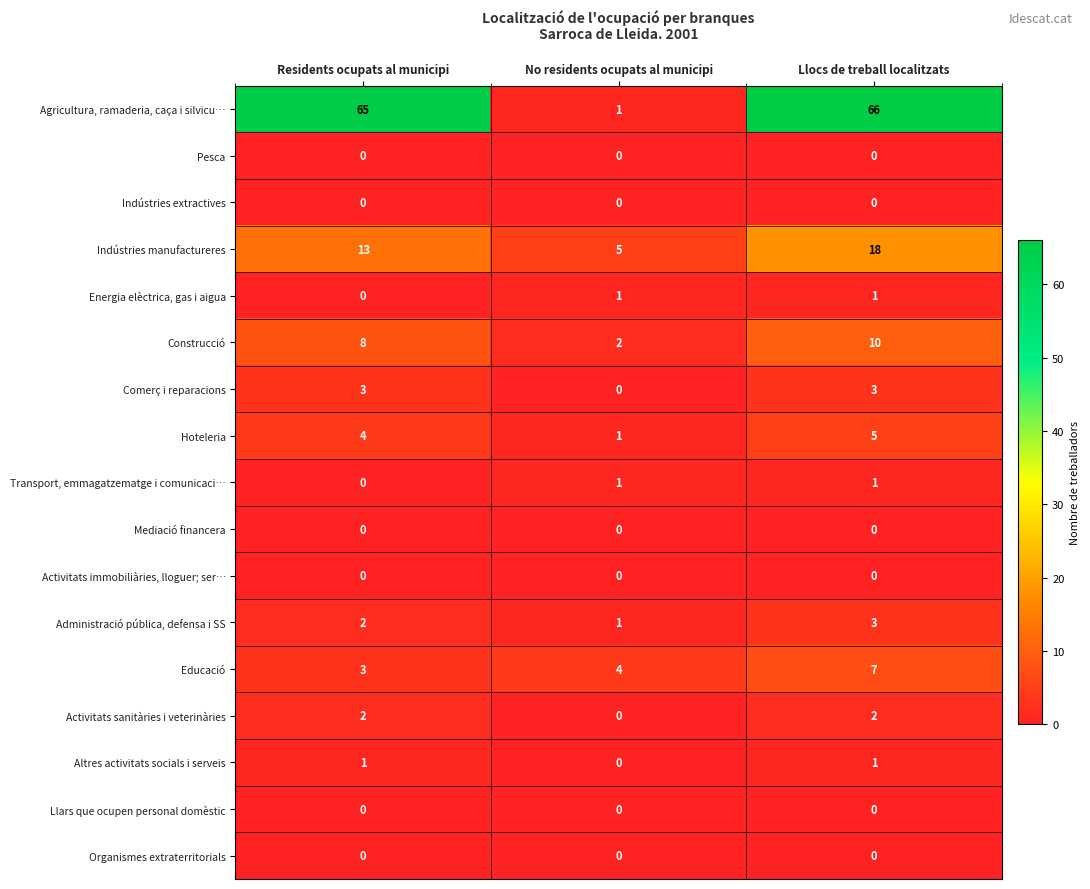

Is the value of Indústries manufactureres at Llocs de treball localitzats greater than the value of Indústries extractives at Residents ocupats al municipi?

Yes